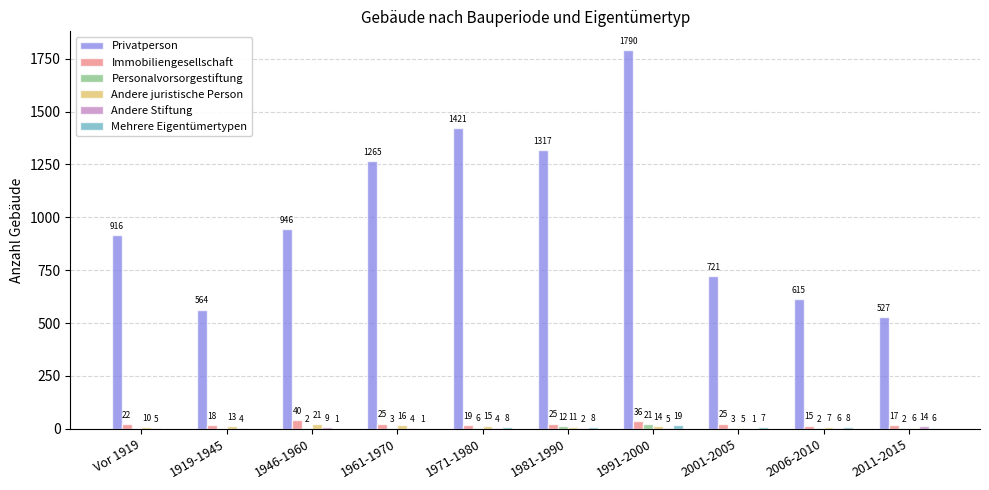

Is it true that Mehrere Eigentümertypen equals 7 at 2001-2005?

True